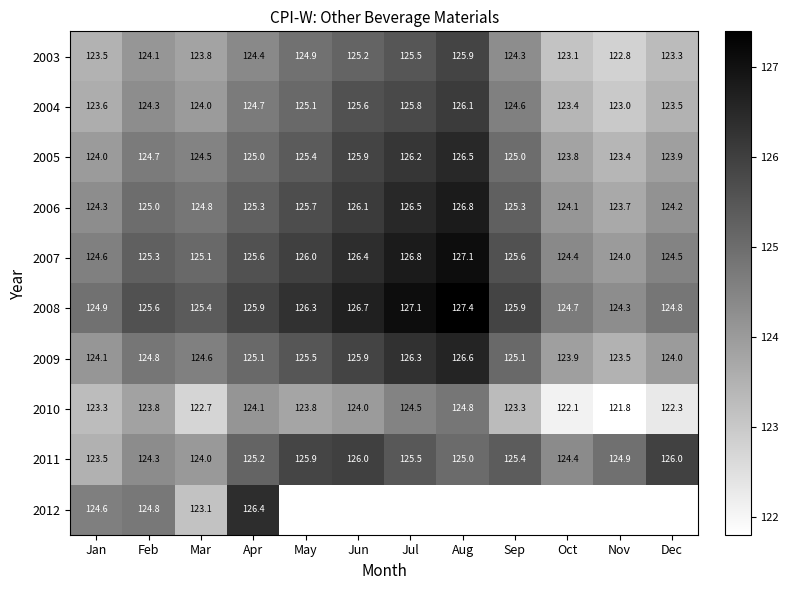

What is the sum of all 2007 values?

1505.4